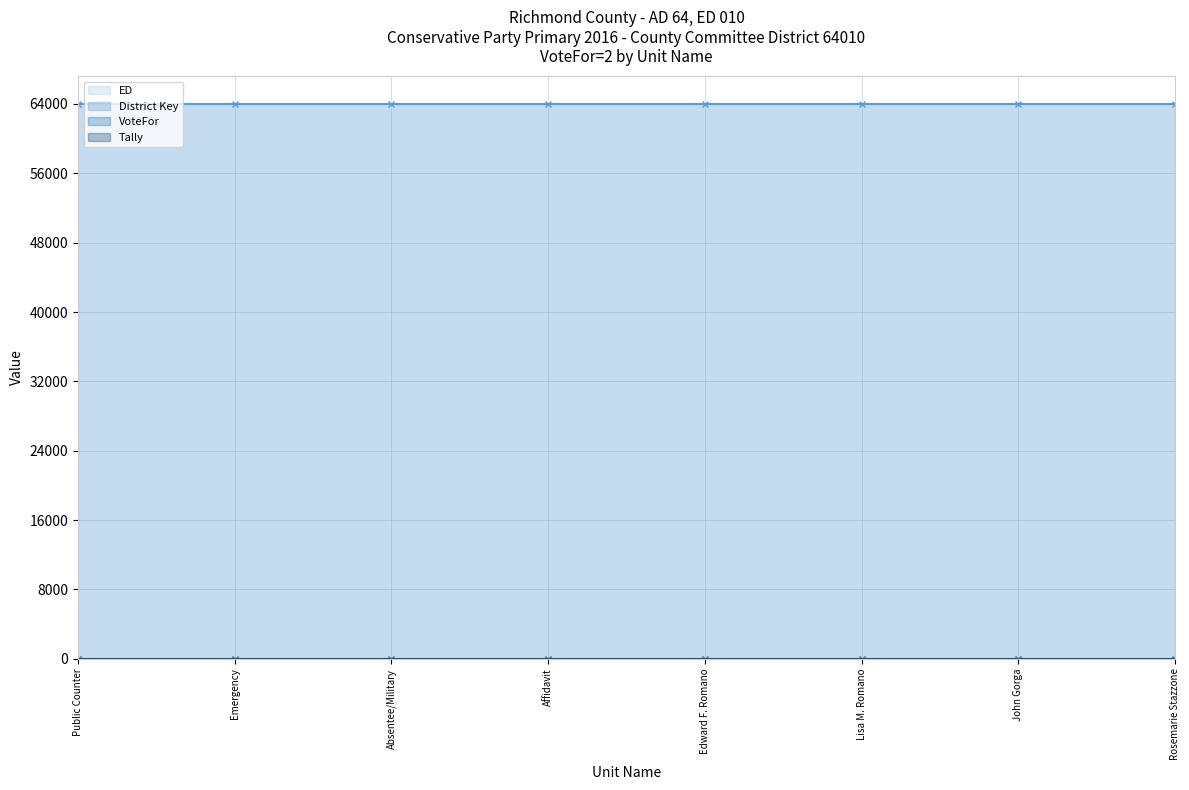

True or false: District Key has more than 1 interior local peaks.

False